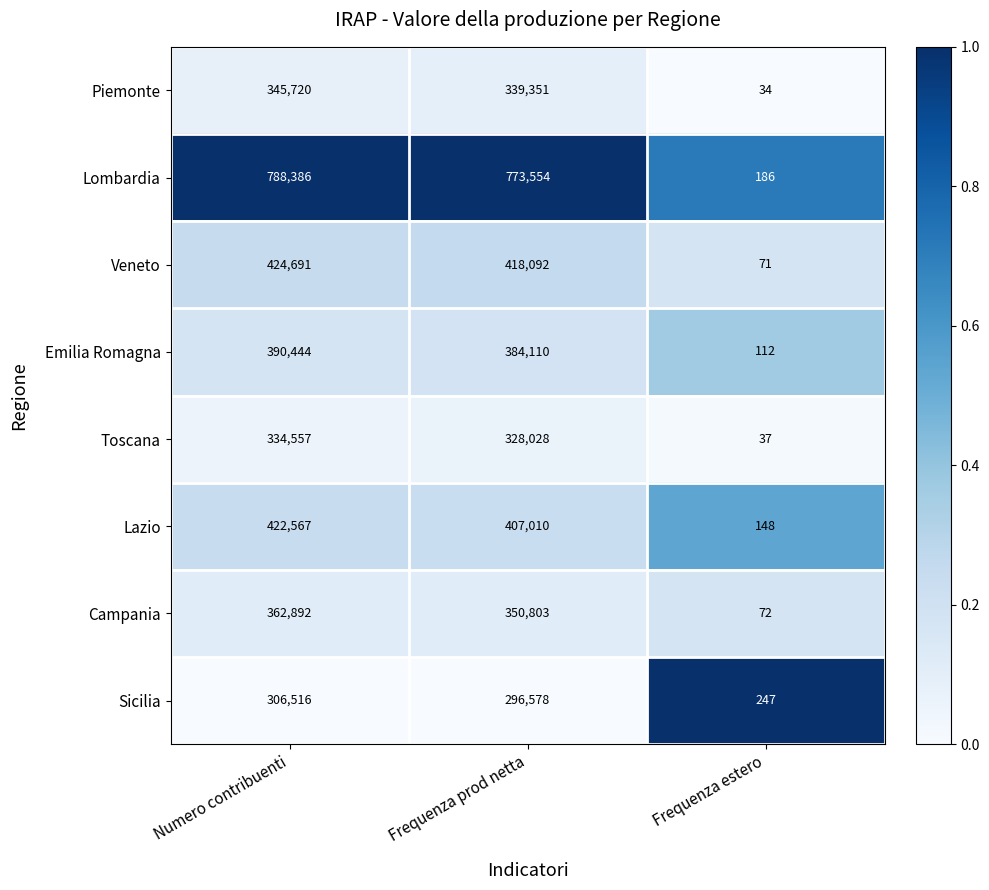

Which series has the largest total across all categories?

Lombardia